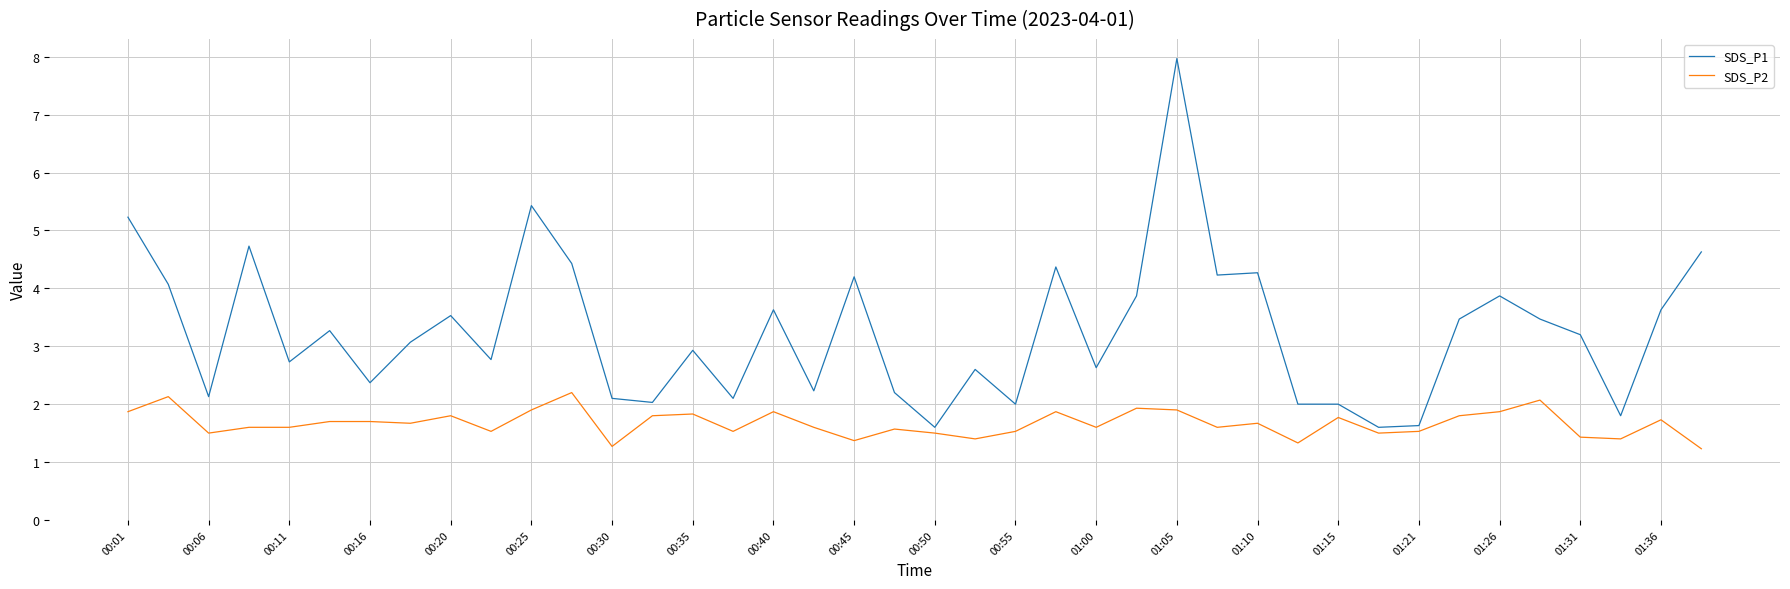

Which series has the largest range (max minus min)?

SDS_P1